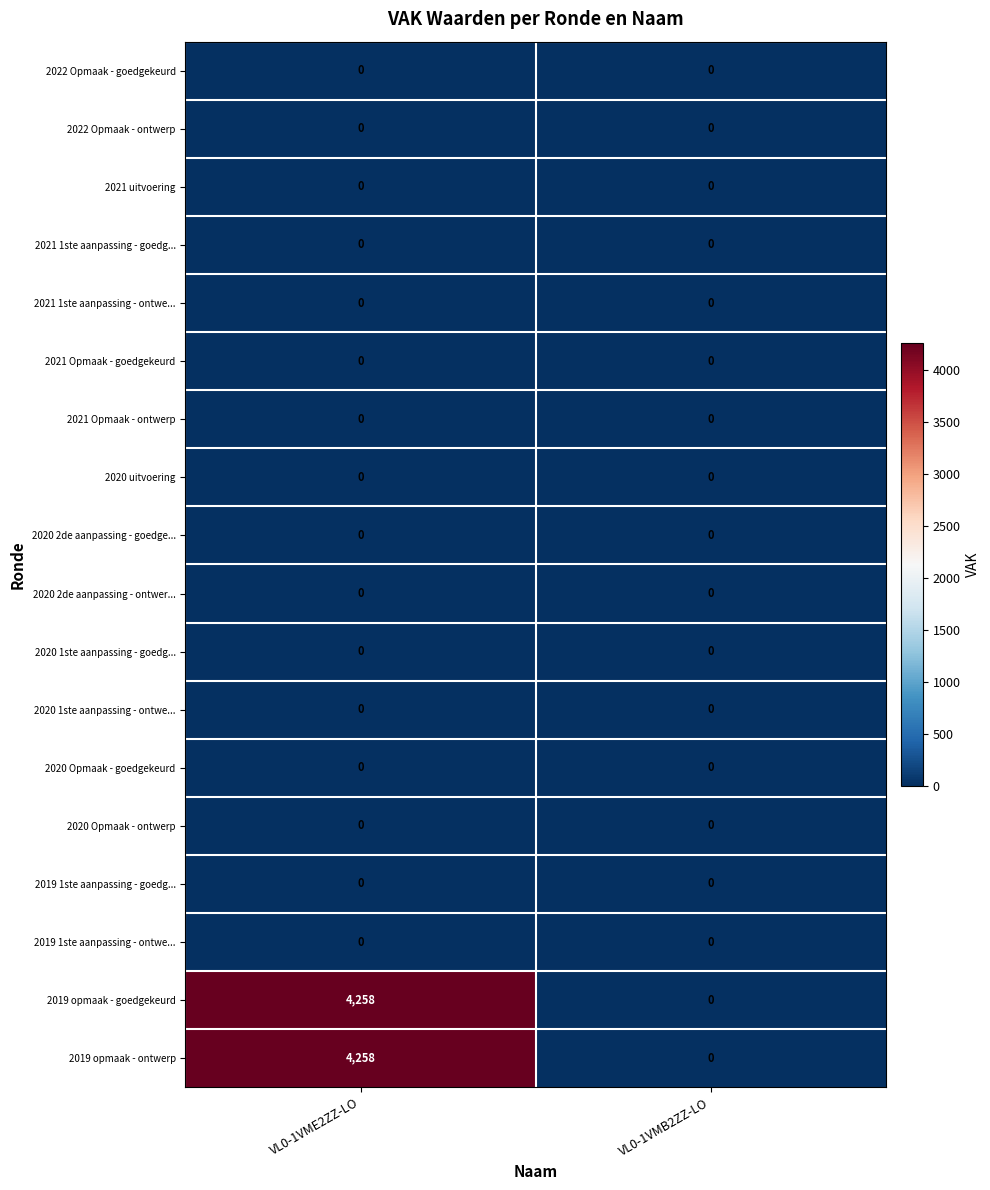

The 2020 Opmaak - goedgekeurd series shows 0 at VL0-1VMB2ZZ-LO. True or false?

True